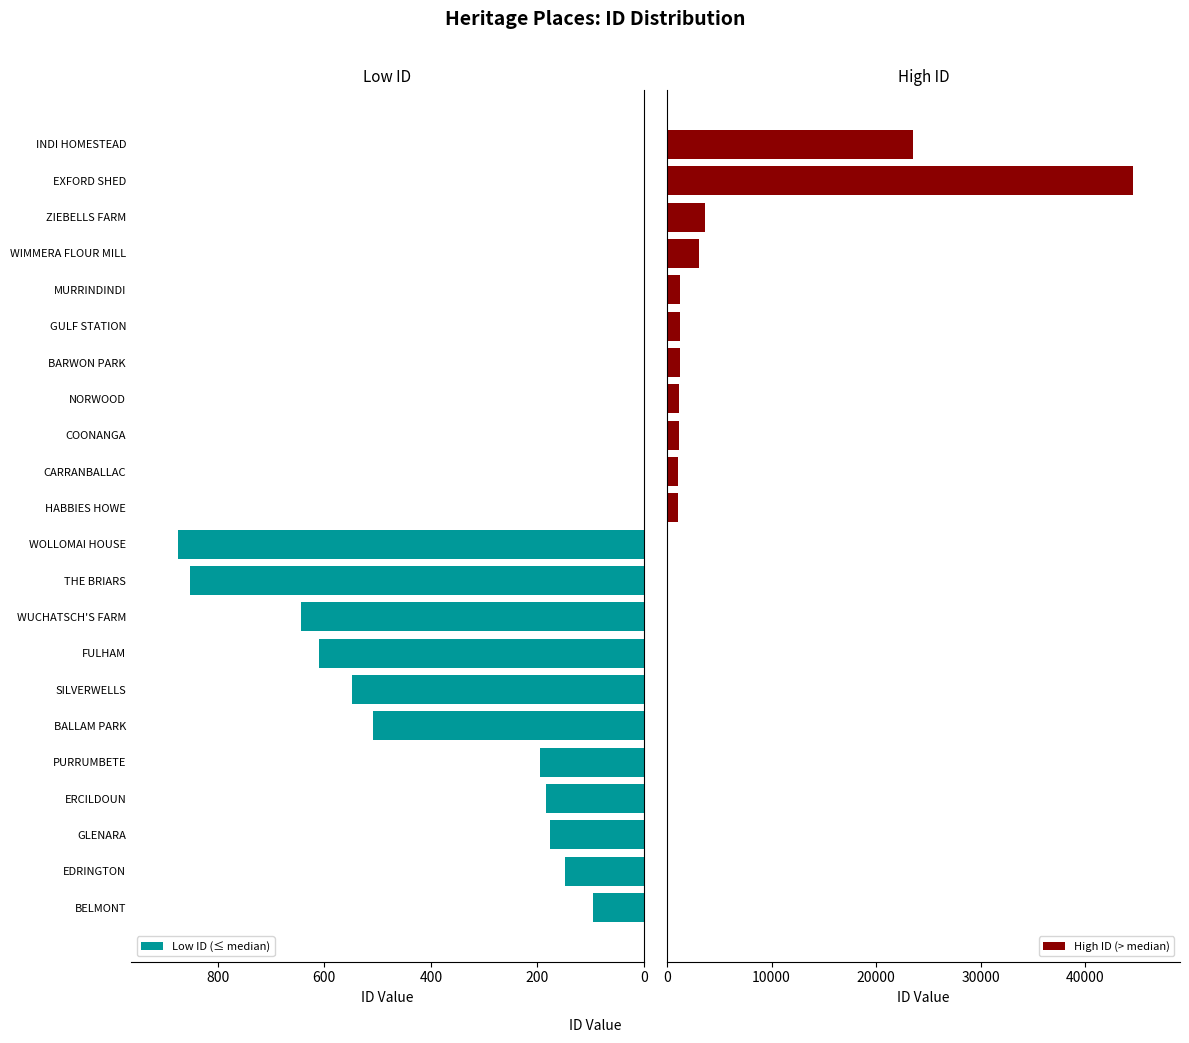

What is the sum of the Low ID (≤ median) values at PURRUMBETE and EXFORD SHED?

196